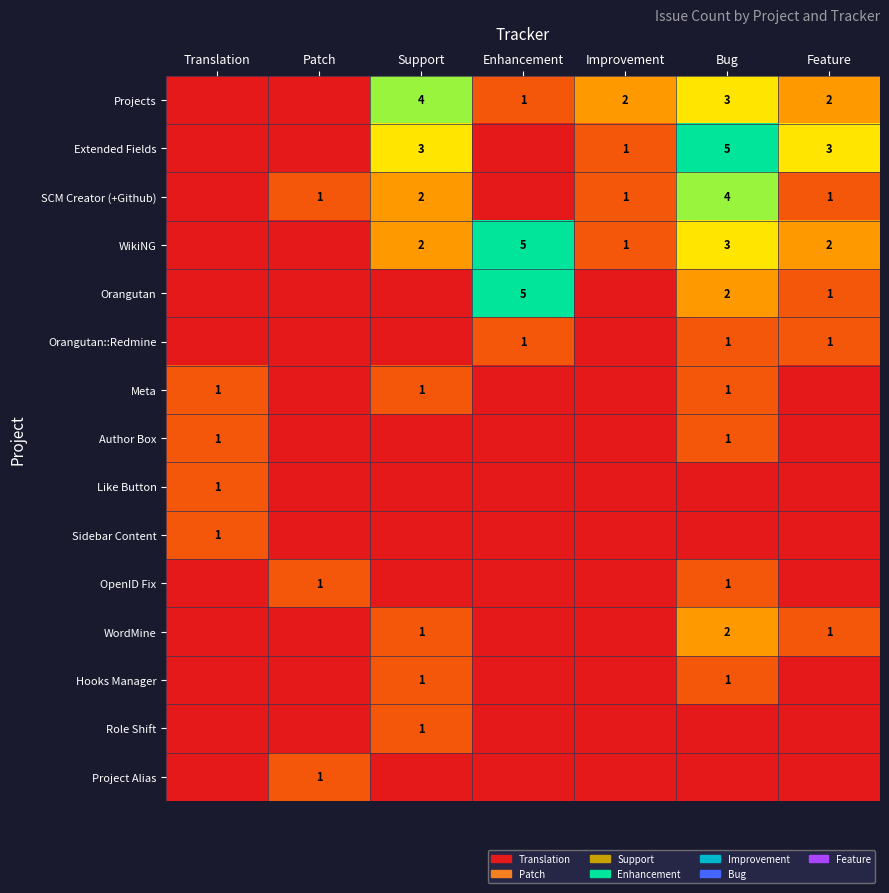

The Project Alias series shows 1 at Support. True or false?

False